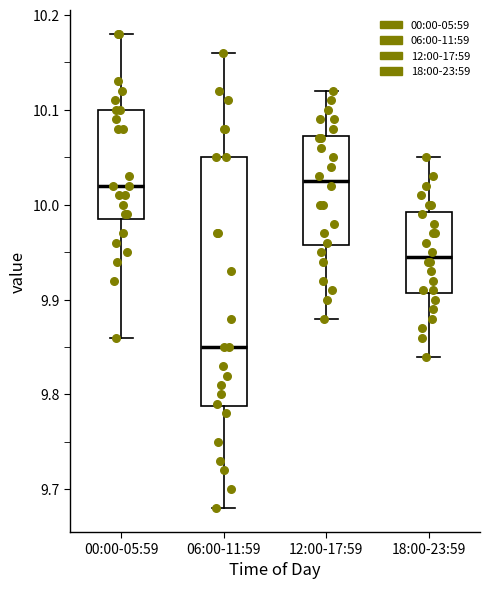

Reading left to right, read every box against the y-axis: the position of its median line, the range the box covers, and the ends of its whiskers. The values are not printed on the chart, so give them approximately, as read against the axis.

00:00-05:59: median 10.02, box 9.99 to 10.10, whiskers 9.86 to 10.18
06:00-11:59: median 9.85, box 9.79 to 10.05, whiskers 9.68 to 10.16
12:00-17:59: median 10.03, box 9.96 to 10.07, whiskers 9.88 to 10.12
18:00-23:59: median 9.95, box 9.91 to 9.99, whiskers 9.84 to 10.05